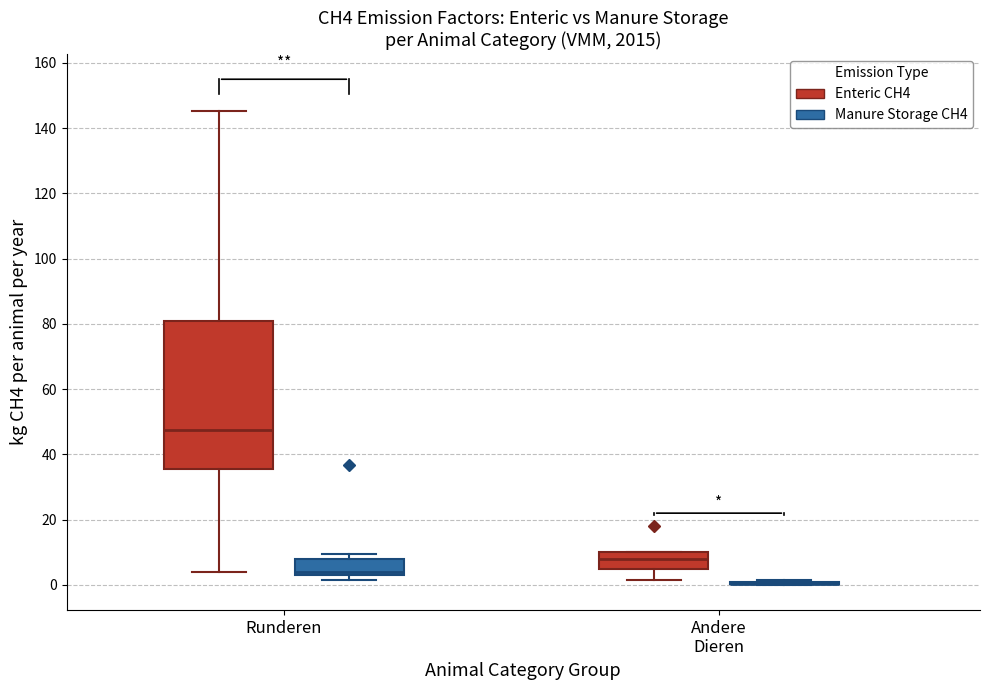

Where does the median line of the box for Runderen (Manure Storage CH4) sit on the y-axis? The values are not printed on the chart, so give them approximately, as read against the axis.

4